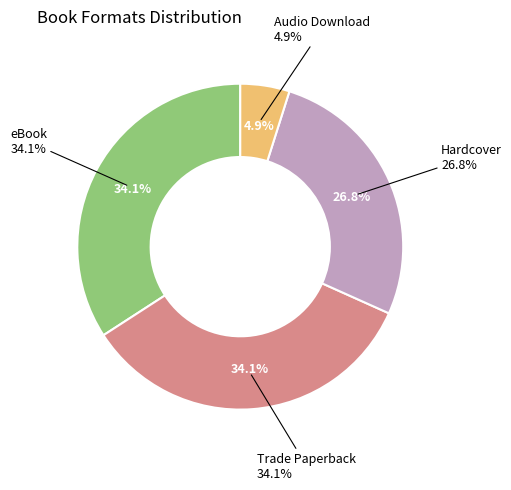

Is Trade Paperback the majority of the pie?

No